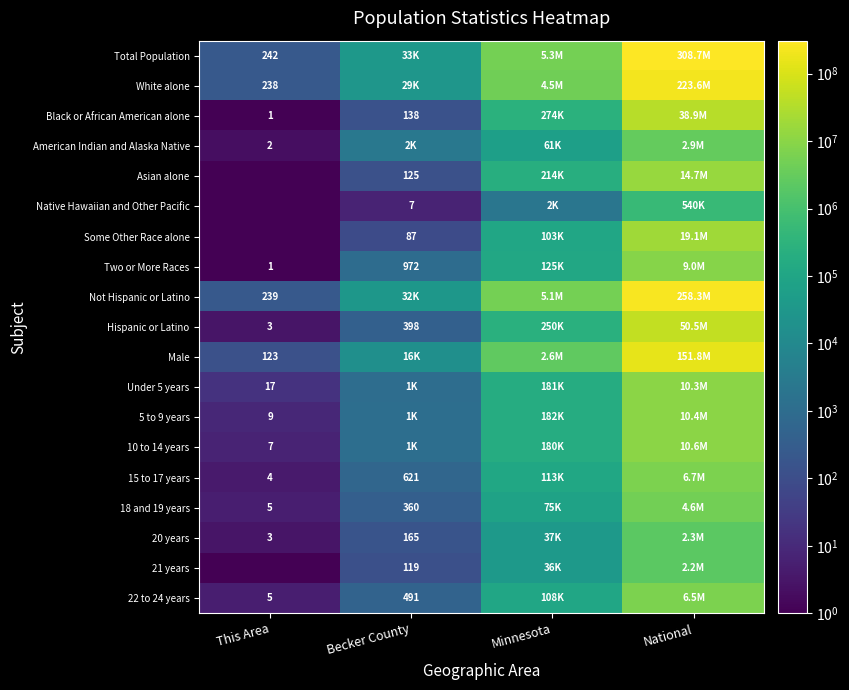

Is it true that 5 to 9 years equals 14.9 at This Area?

False